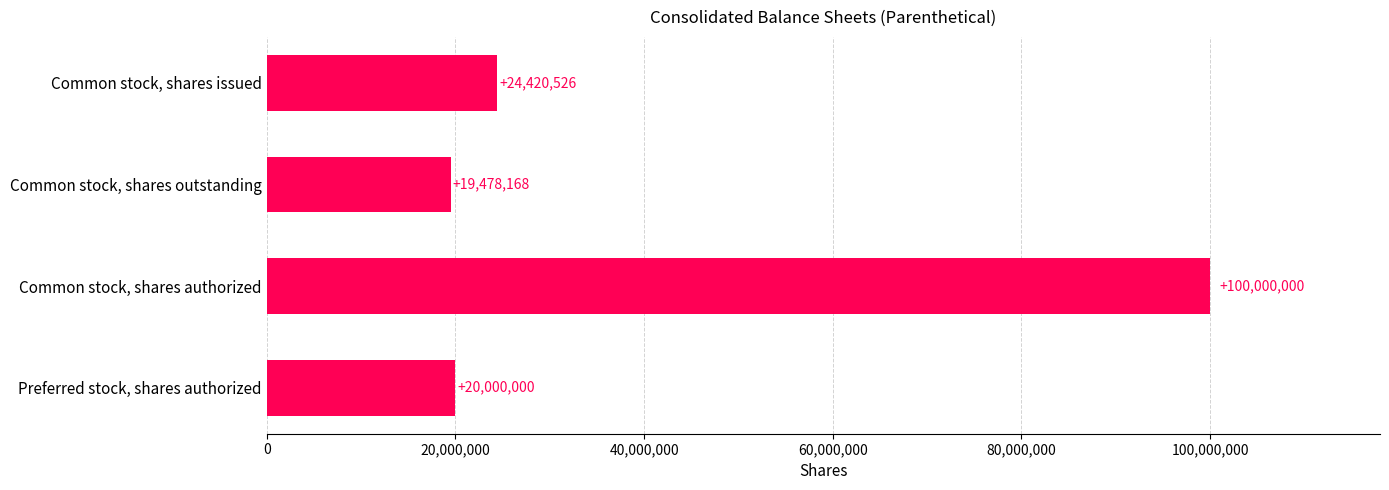

What is the maximum value shown in the chart?

100000000